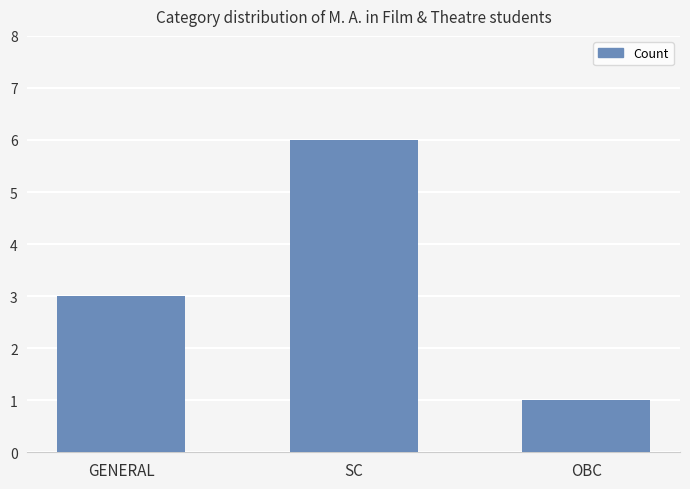

The chart shows a value of 9 at SC. True or false?

False